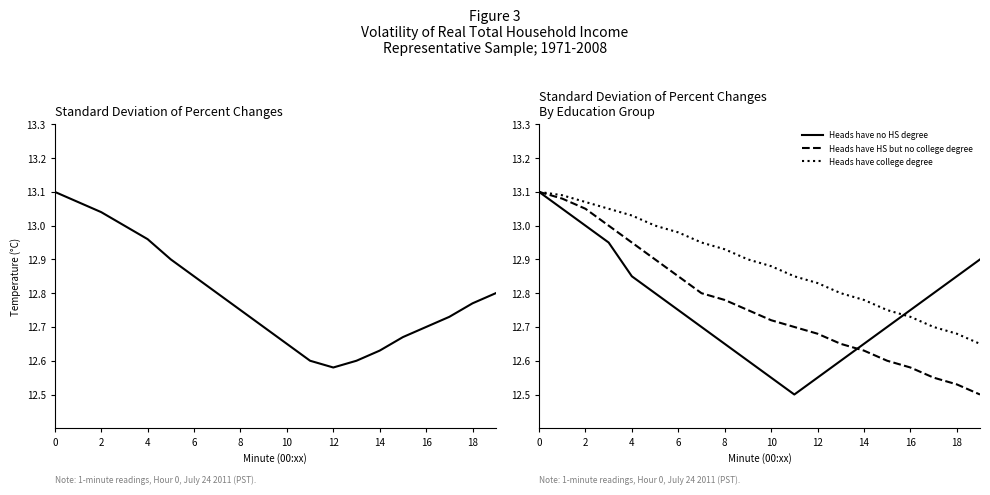

What is the difference between the maximum and minimum values in the Temperature series?

0.5